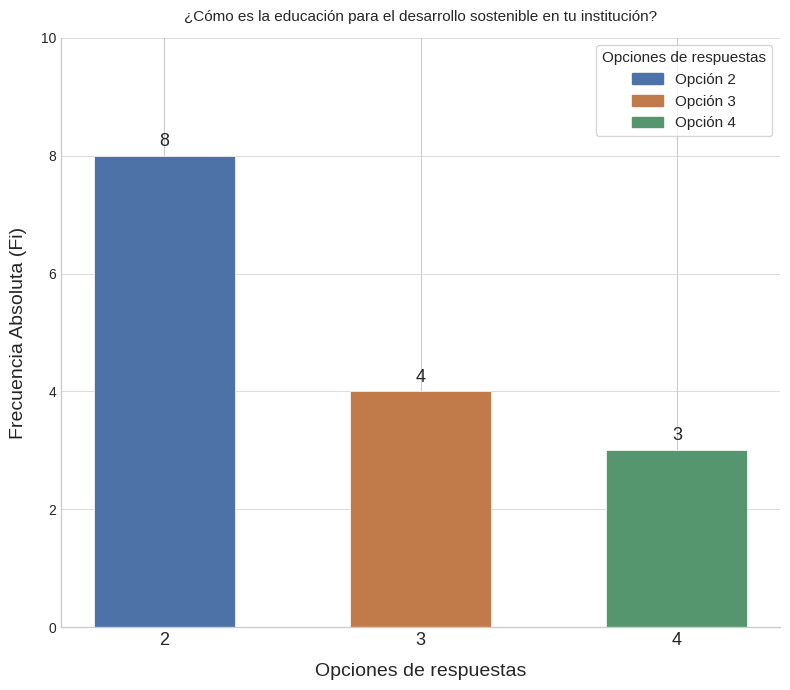

How many data points are less than 4?

1